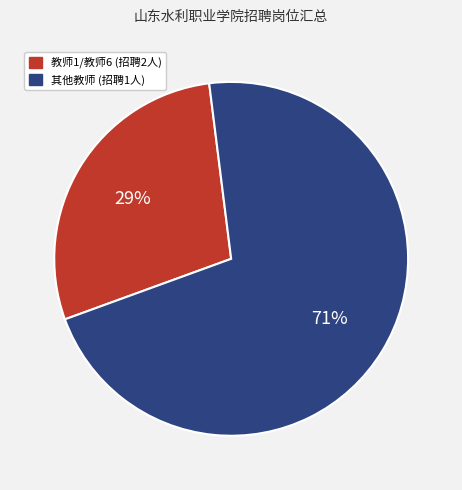

To the nearest percent, what portion does 其他教师 (招聘1人) represent?

71%